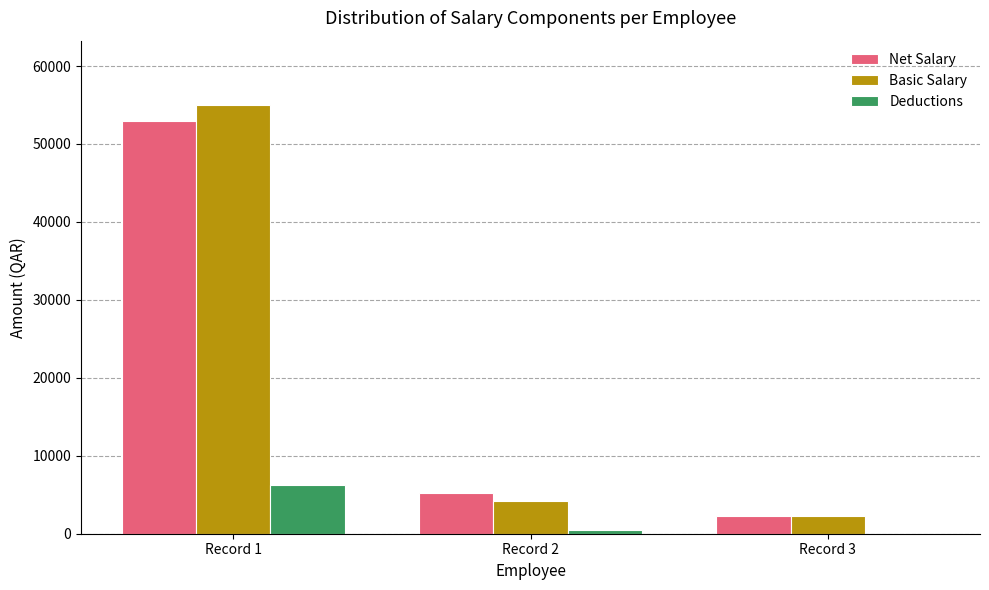

At which category is the sum across all series the highest?

Record 1